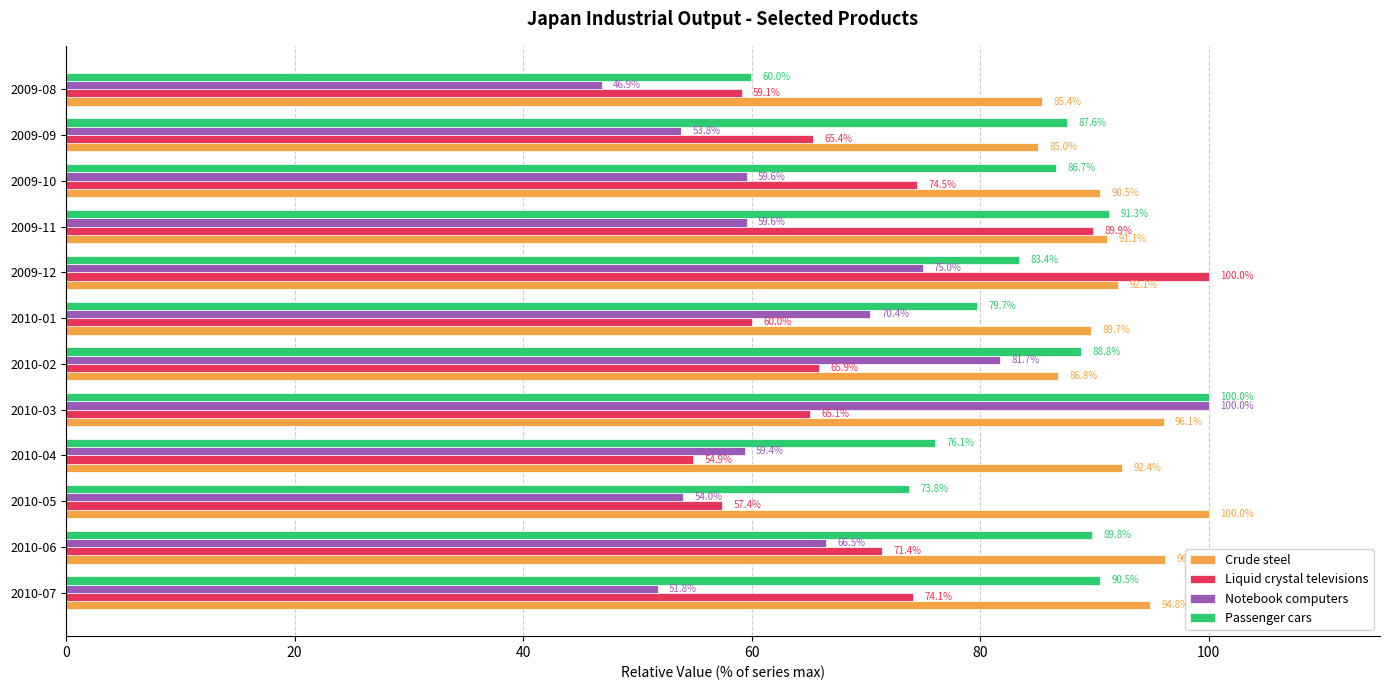

What is the sum of the Crude steel values at 2009-11 and 2010-07?

185.9